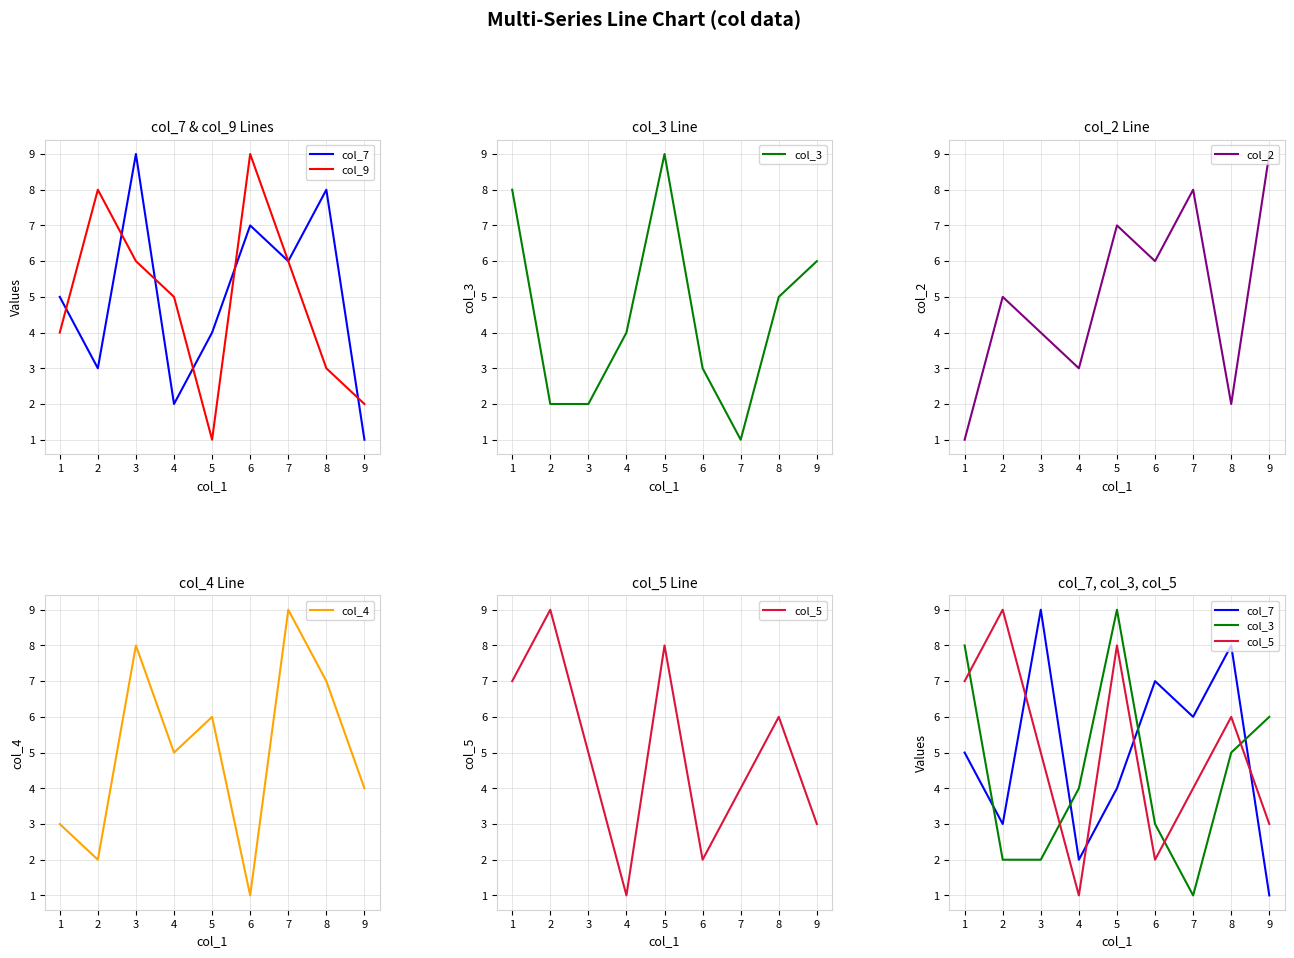

What is the value of the col_4 point at the 4th from the left?

5